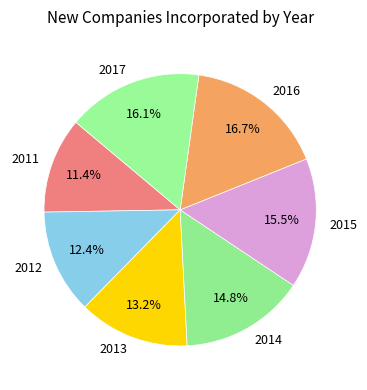

Do 2017 and 2014 together represent more than half of the pie?

No